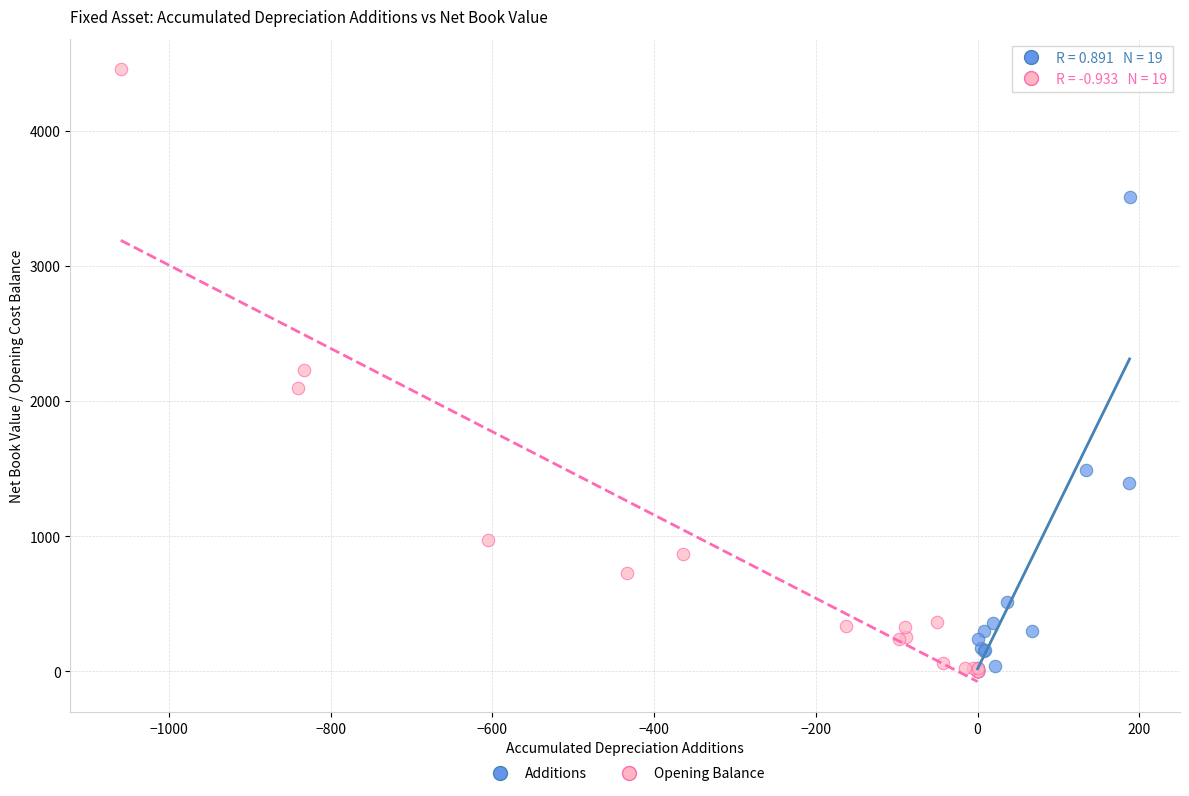

Which series has the widest spread of Y values?

Opening Balance